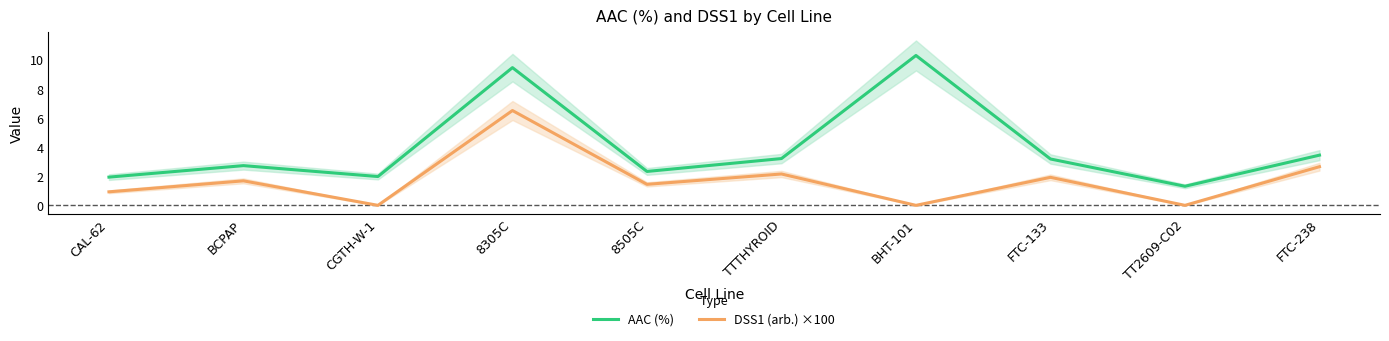

In AAC (%), how many points are lower than both neighbors (excluding endpoints)?

3